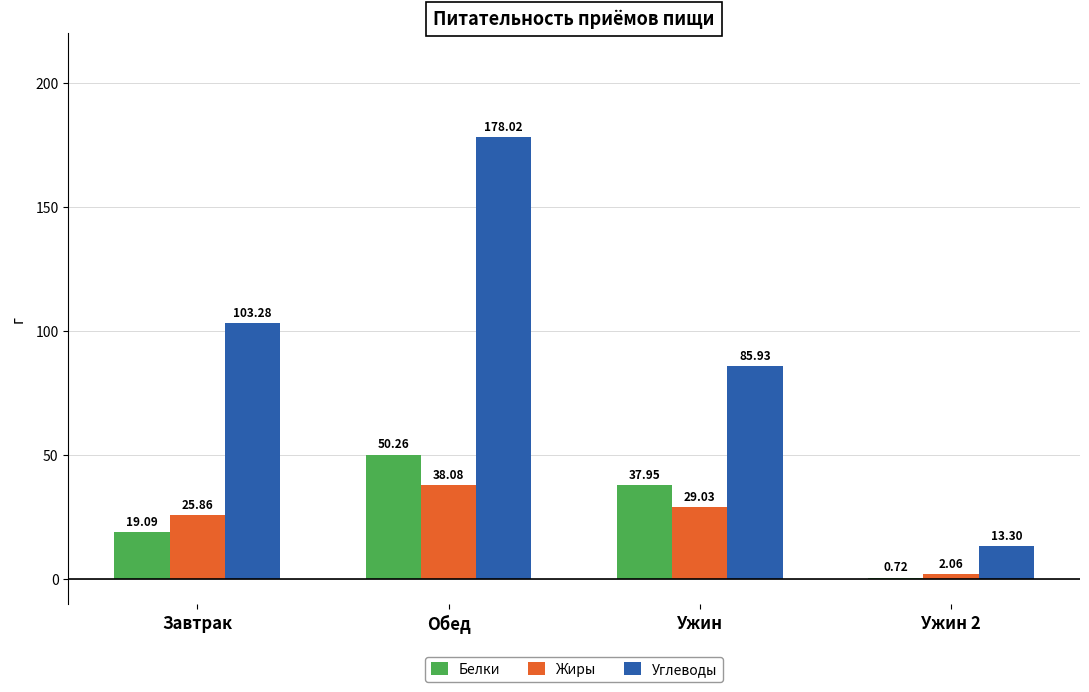

What is the spread (max minus min) of values at Обед?

139.9